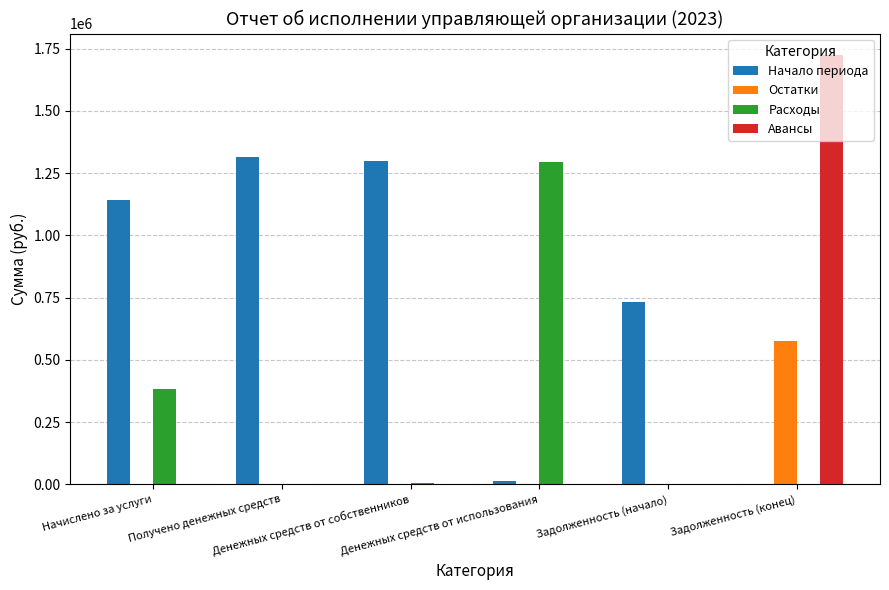

What is the sum of all Начало периода values?

4506112.0